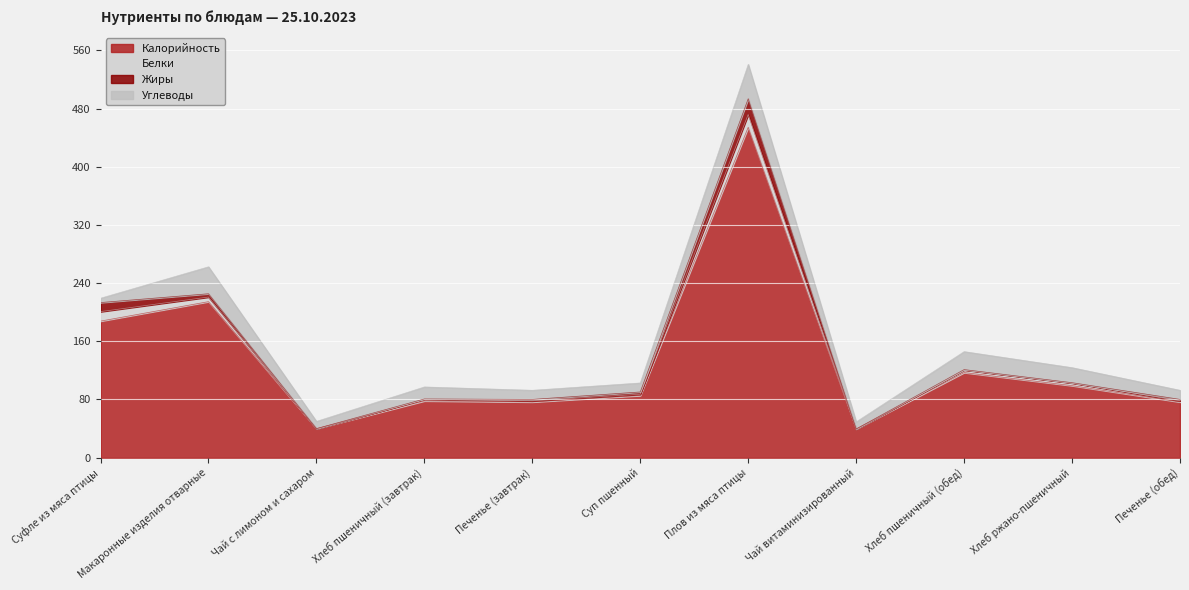

What position from the left is Плов из мяса птицы?

7